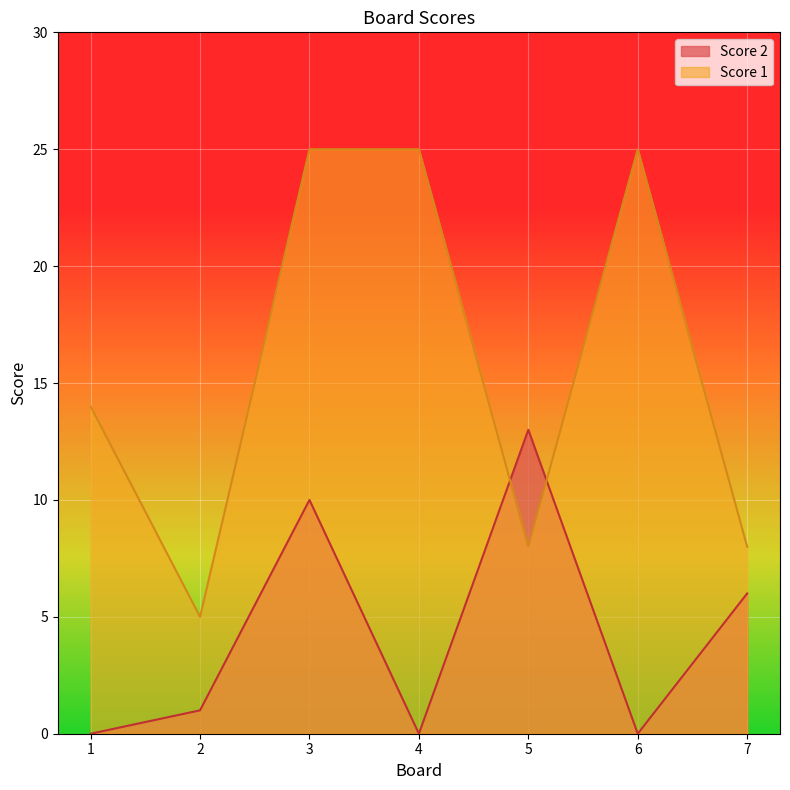

At 5, list the series in order from largest to smallest.

Score 2, Score 1